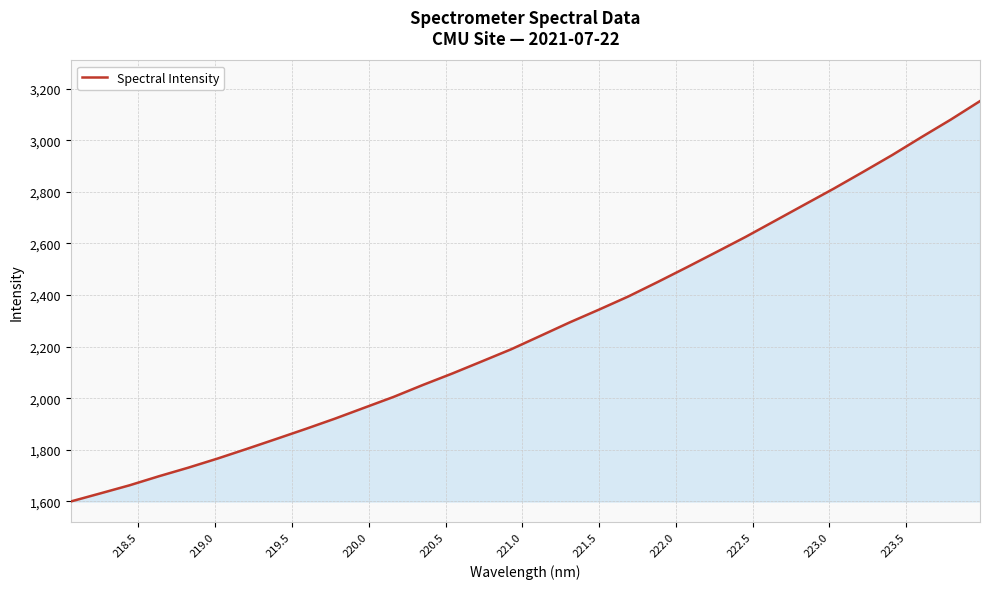

What is the difference between the maximum and minimum values?

1552.4